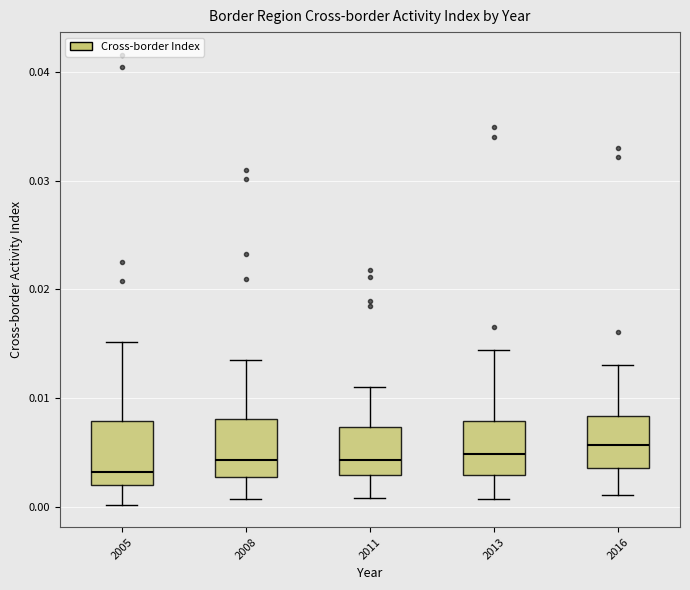

Where does the median line of the box at x = 2008 sit on the y-axis? The values are not printed on the chart, so give them approximately, as read against the axis.

0.004